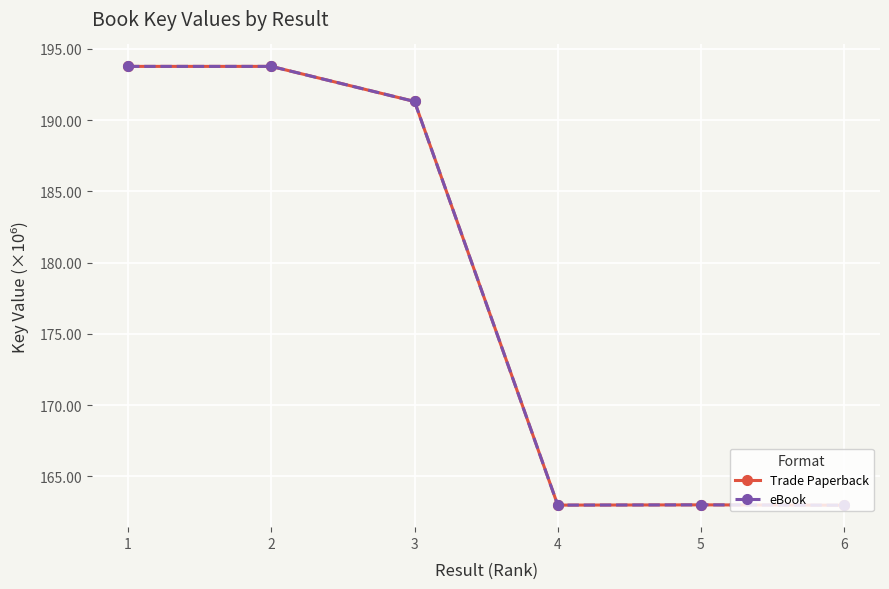

Does the chart have visible grid lines?

Yes